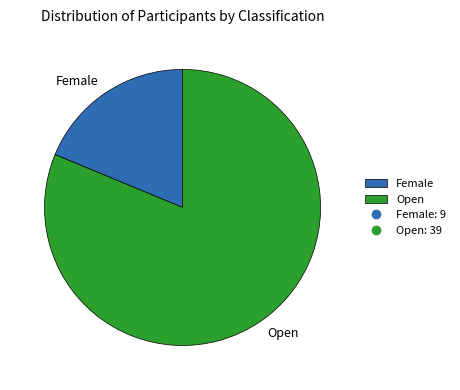

Which has a higher value, Open or Female?

Open